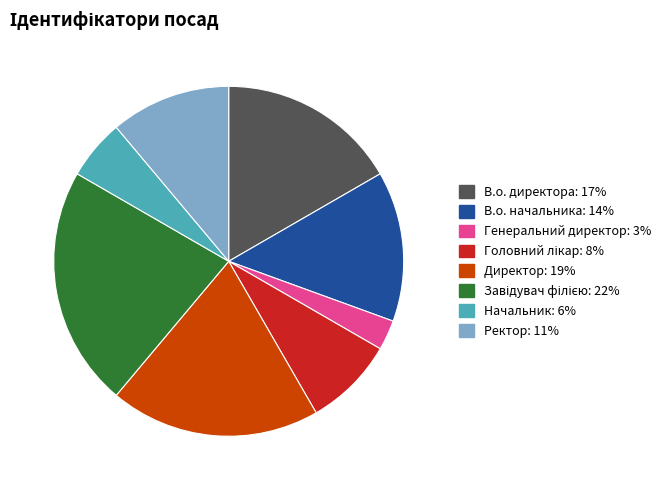

Is the sum of Генеральний директор and Ректор greater than half?

No